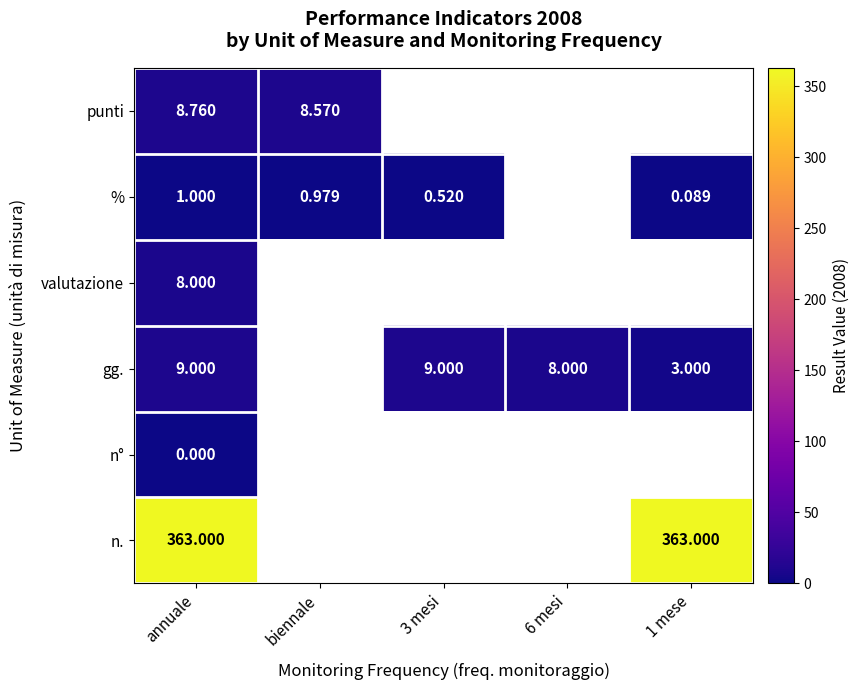

Which series changed the most between annuale and biennale?

punti